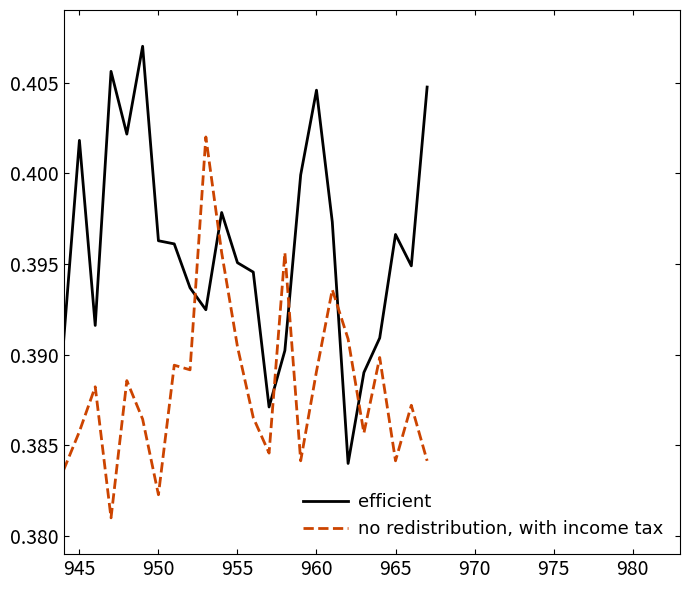

List the series in order of their peak value, lowest first.

no redistribution, with income tax, efficient